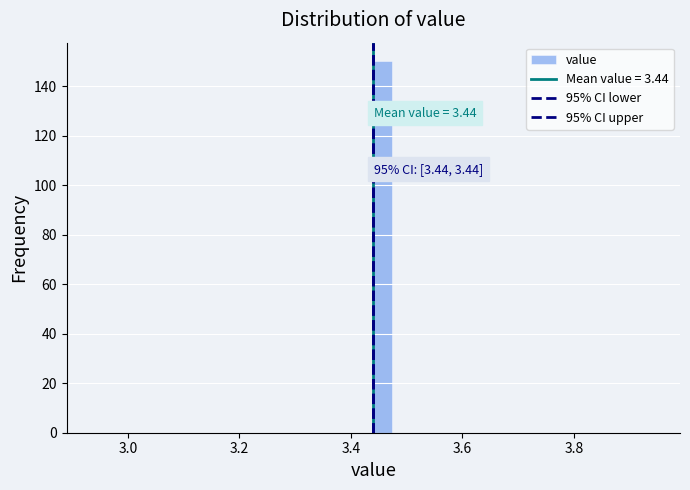

Around what value on the x-axis is the tallest bar? Give the approximate position of its centre, as read against the axis.

3.46